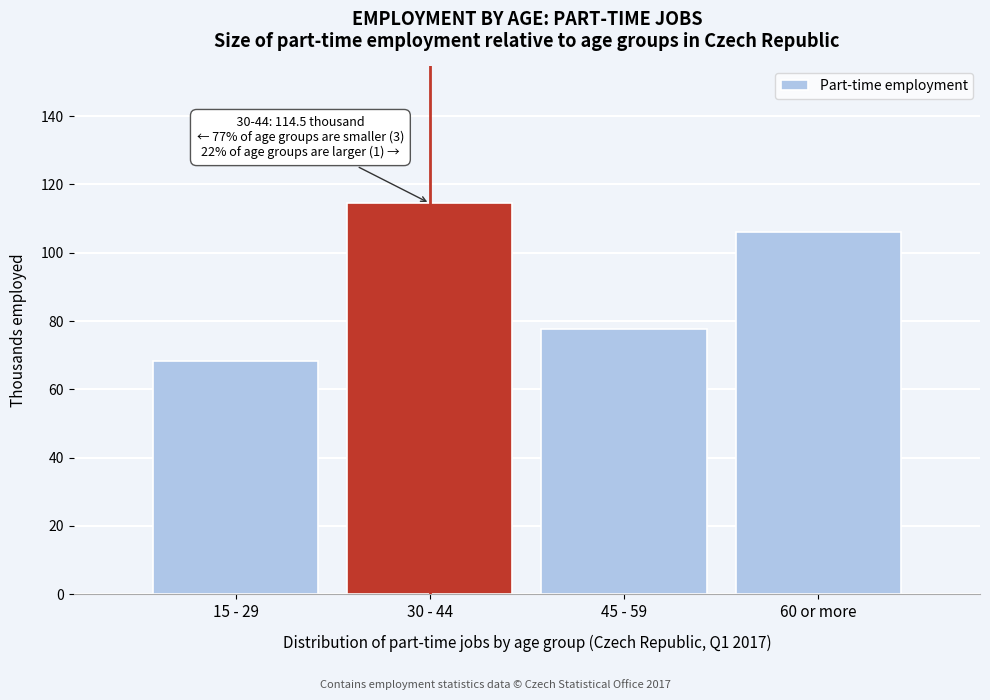

Reading right to left, extract all data points from this chart.

106.2	77.8	114.5	68.2